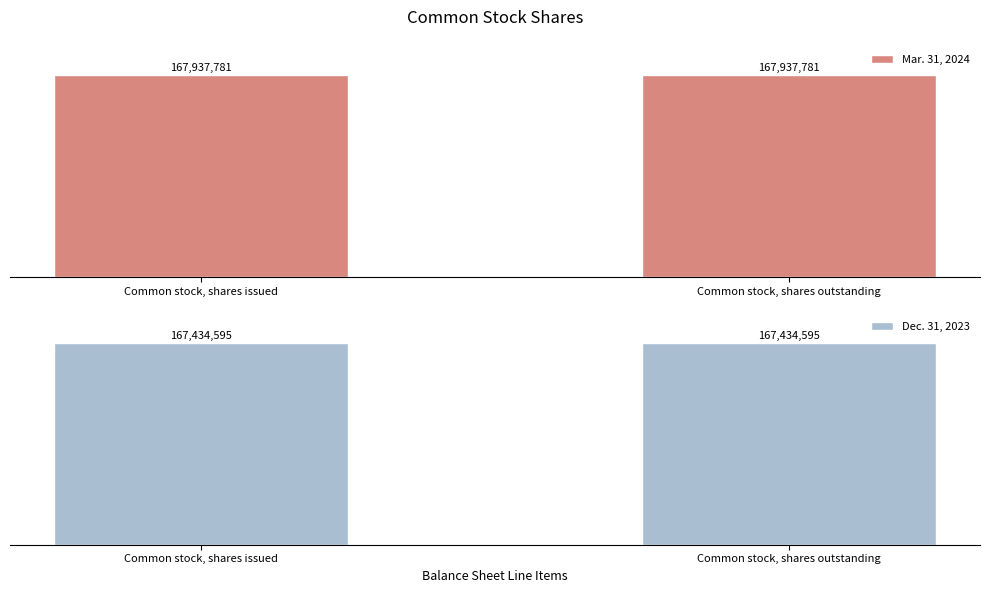

Which has a higher value, Common stock, shares issued or Common stock, shares outstanding?

Common stock, shares issued